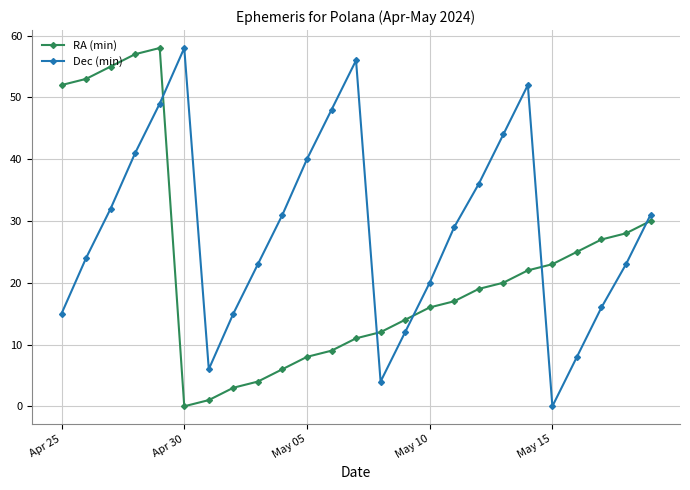

How many interior local peaks does the Dec (min) series have?

3